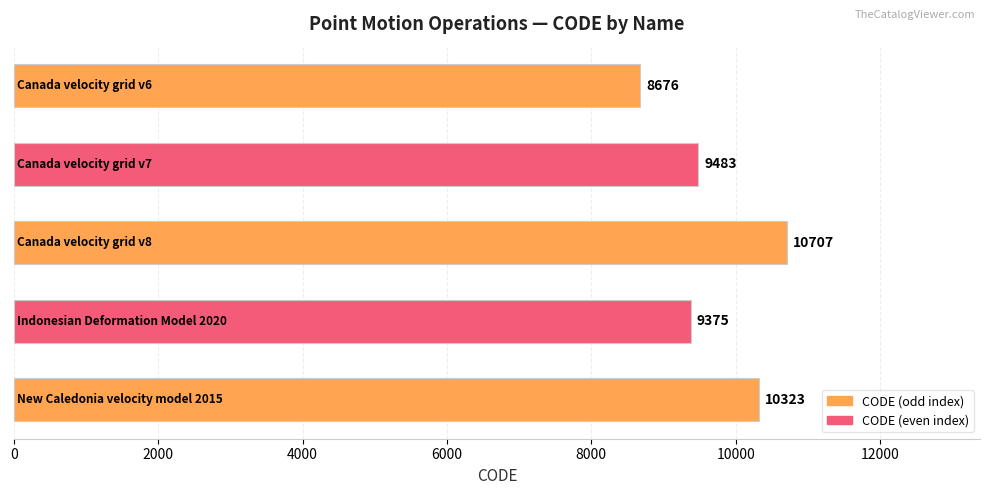

What is the value of the 2nd bar from the top?

9483